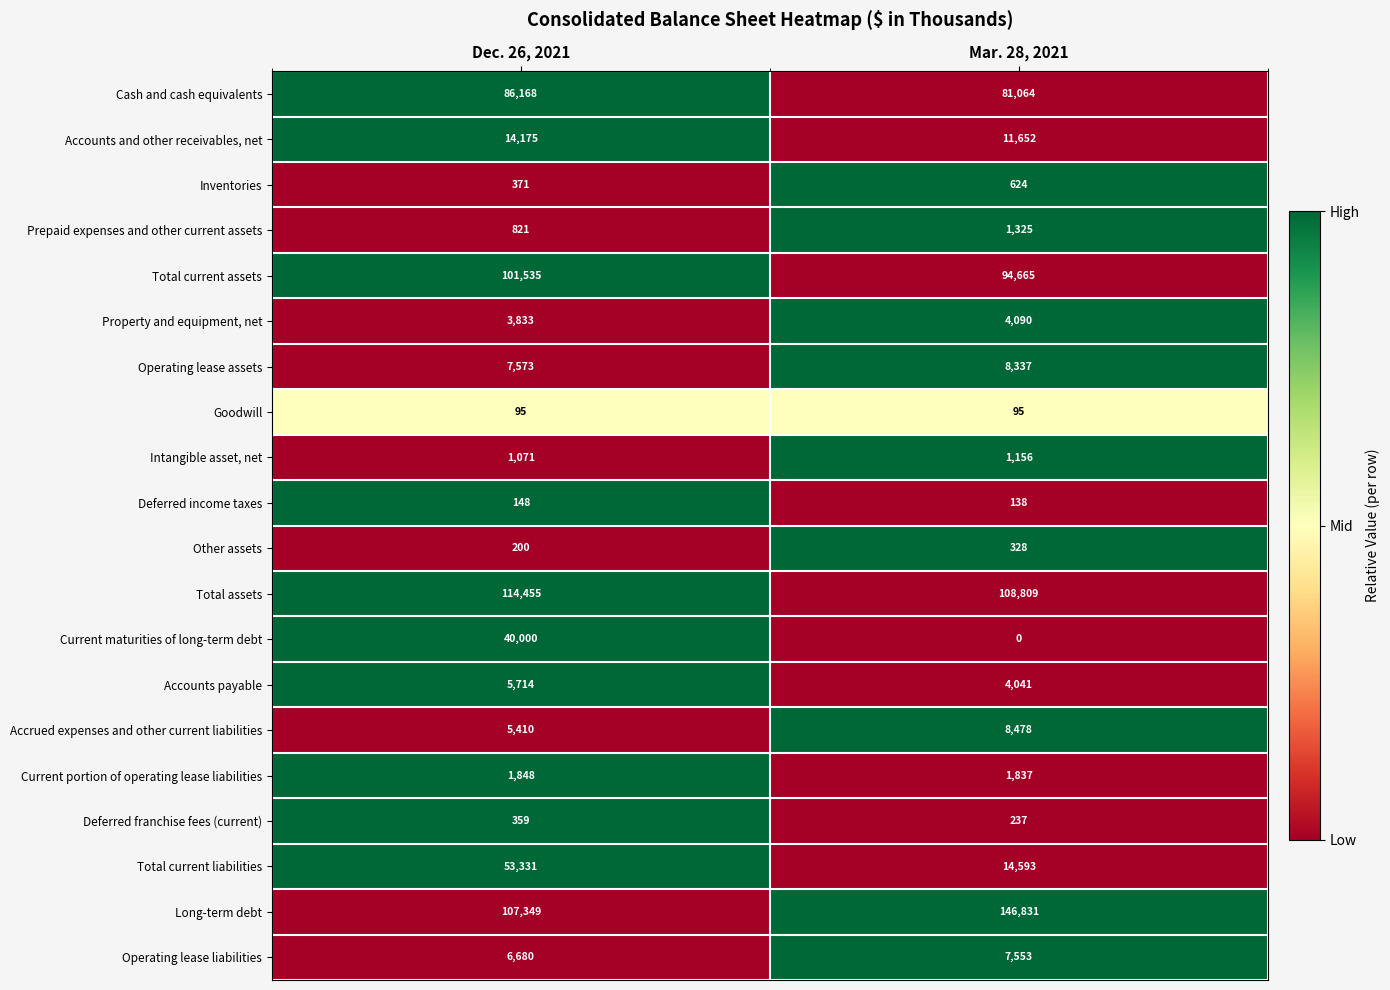

True or false: Cash and cash equivalents has a value of 106196 at Mar. 28, 2021.

False